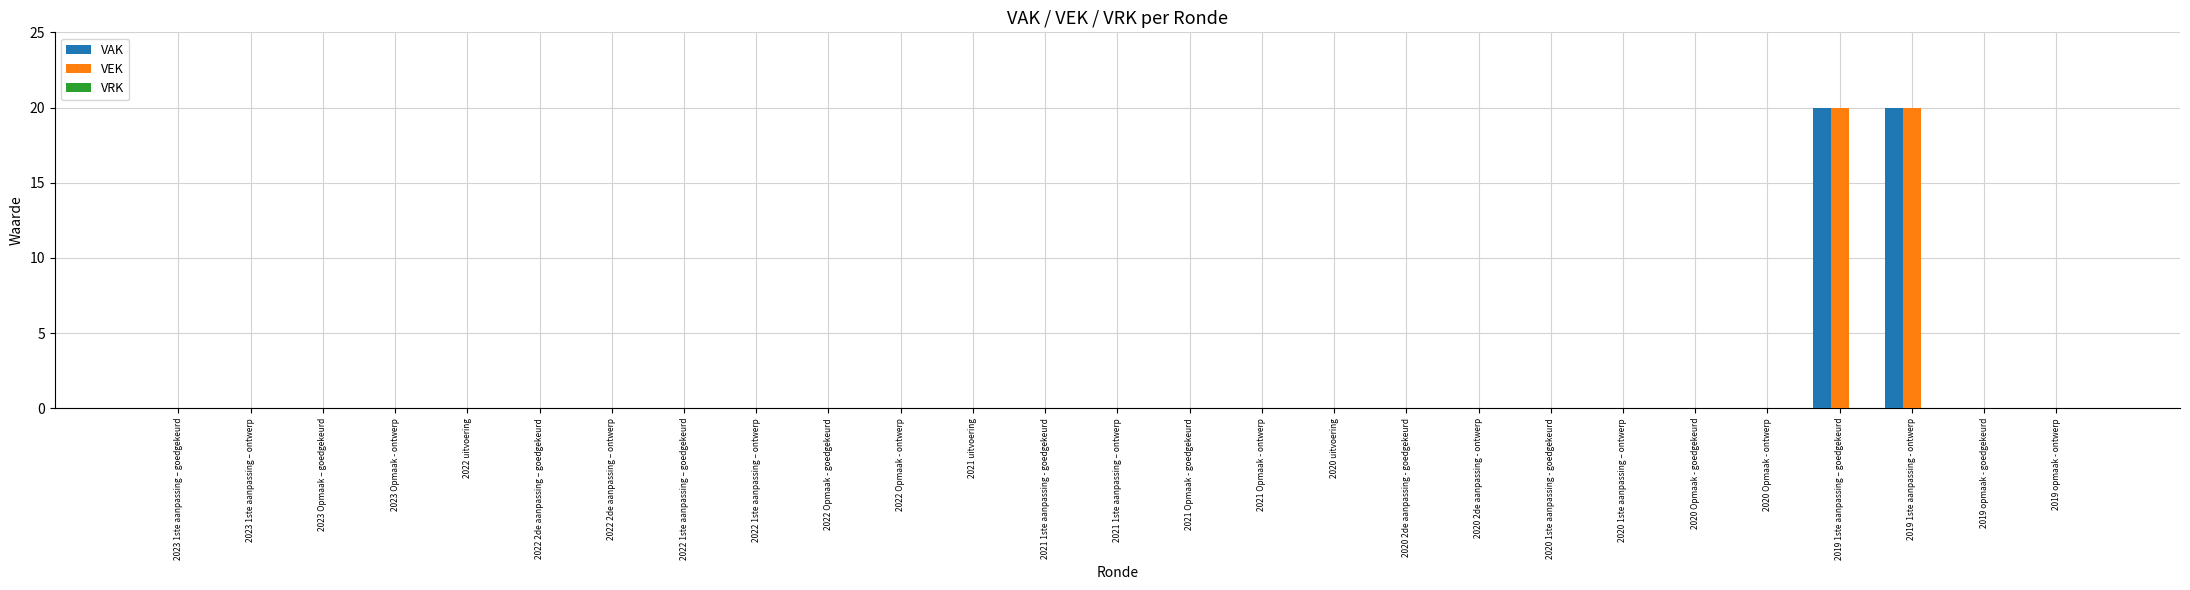

What is the sum of all VAK values?

40